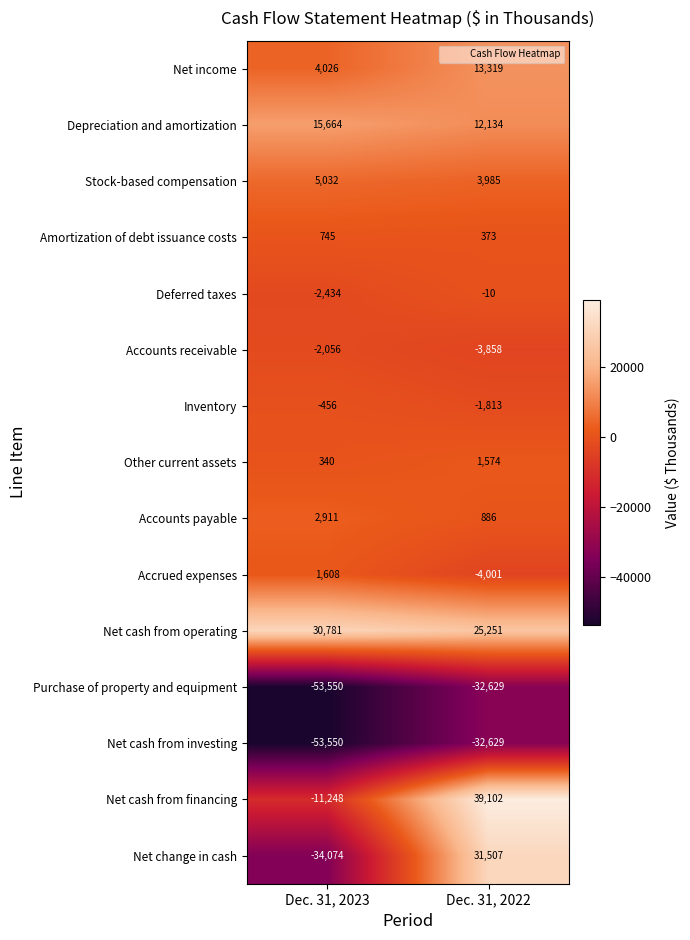

Is it true that Net income equals 910 at Dec. 31, 2023?

False